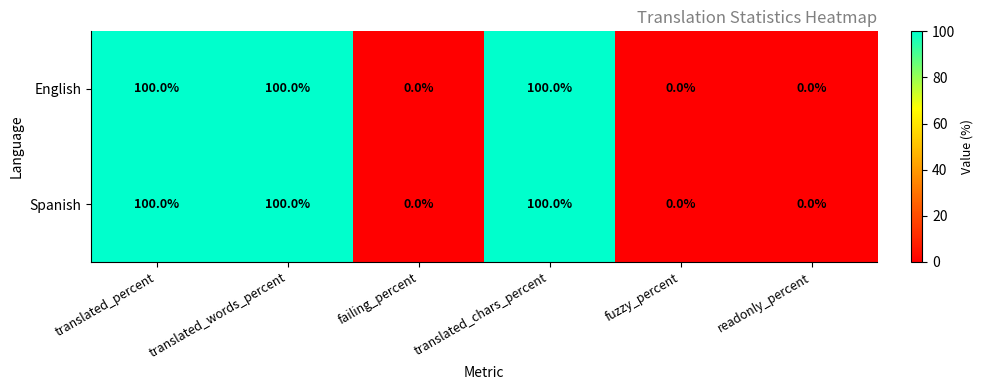

Count the Spanish values in the range 0 to 100.

6